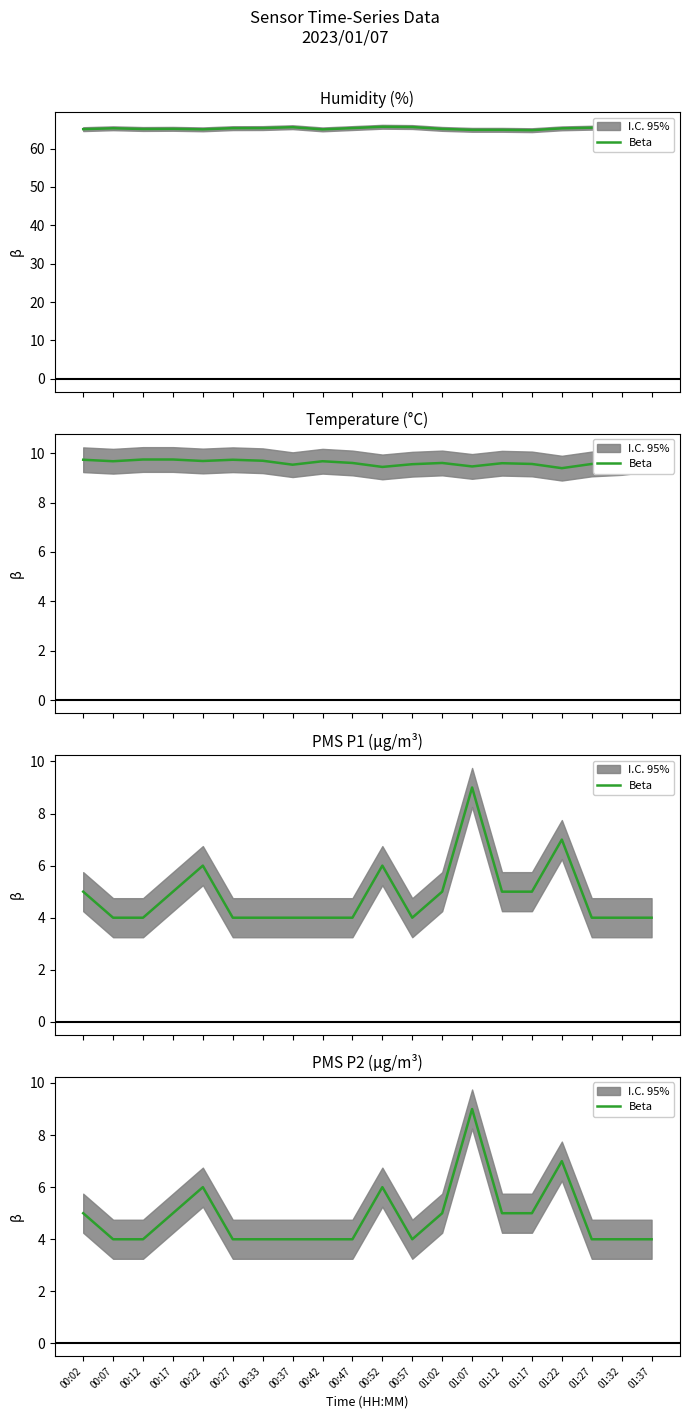

Which label corresponds to the largest value in the chart?

01:07